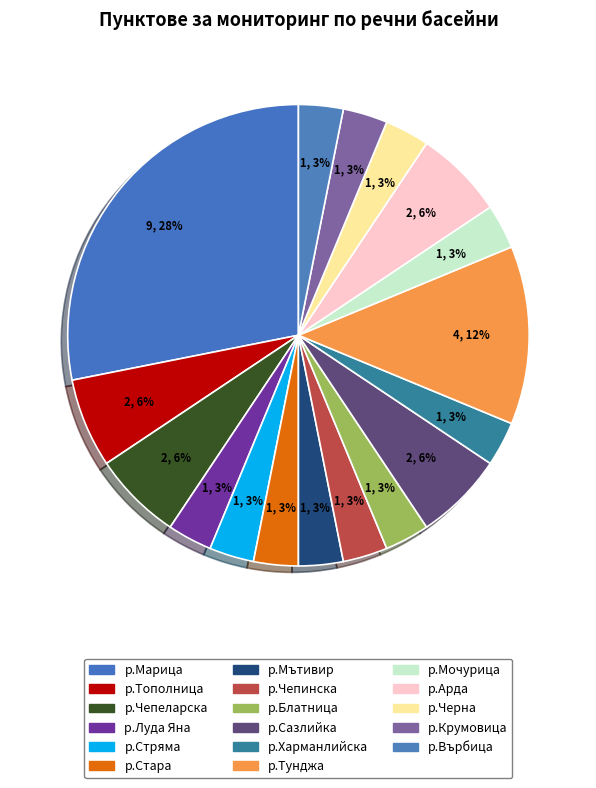

How many slices are in this pie chart?

17